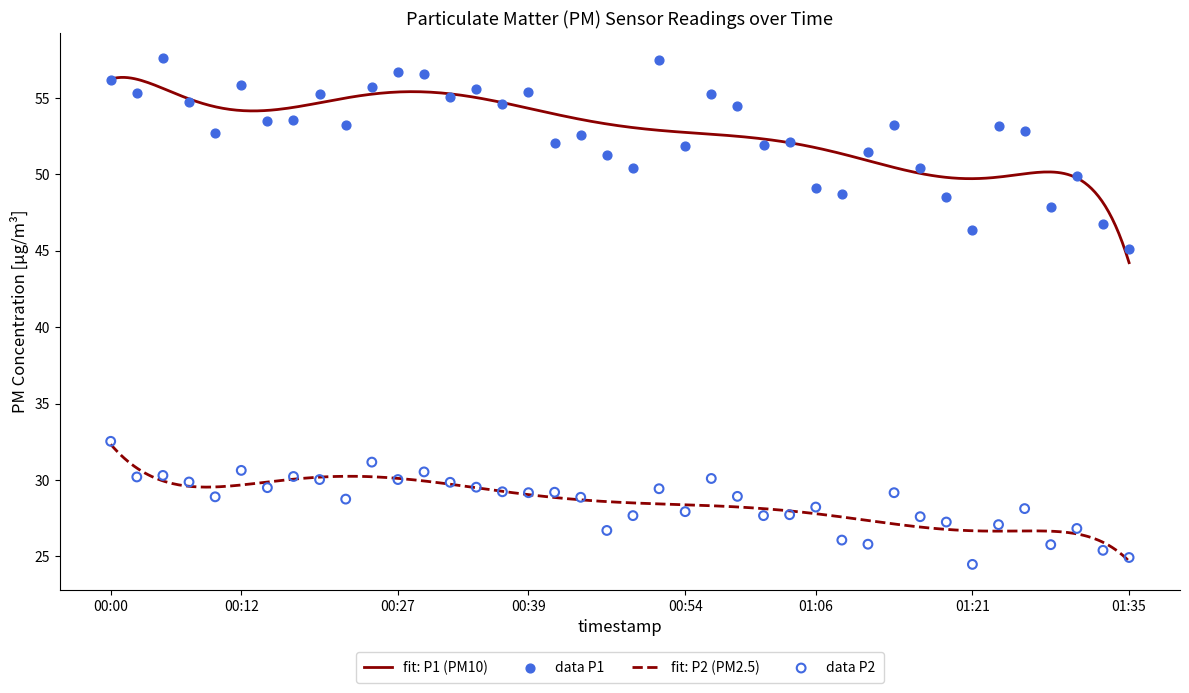

Is the value of P1 at 2022-11-15T01:33:25 greater than the value of P2 at 2022-11-15T00:08:01?

Yes